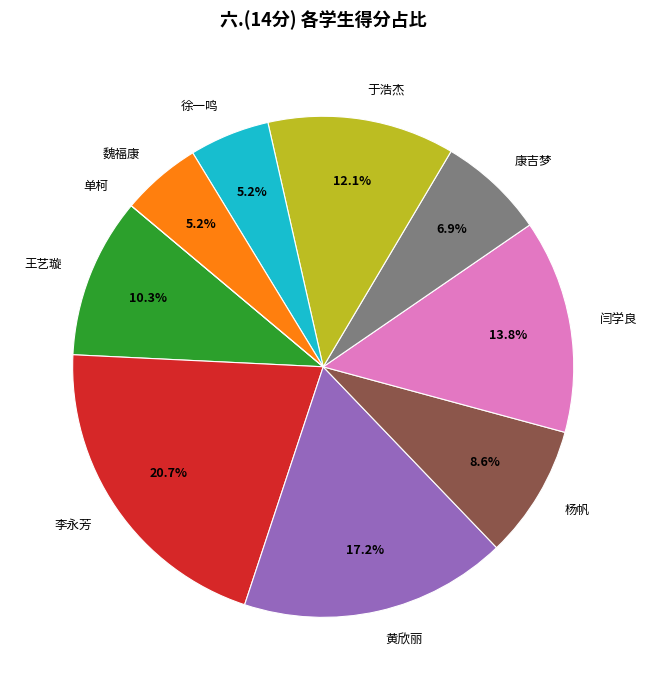

Does 黄欣丽 represent more than half of the total?

No